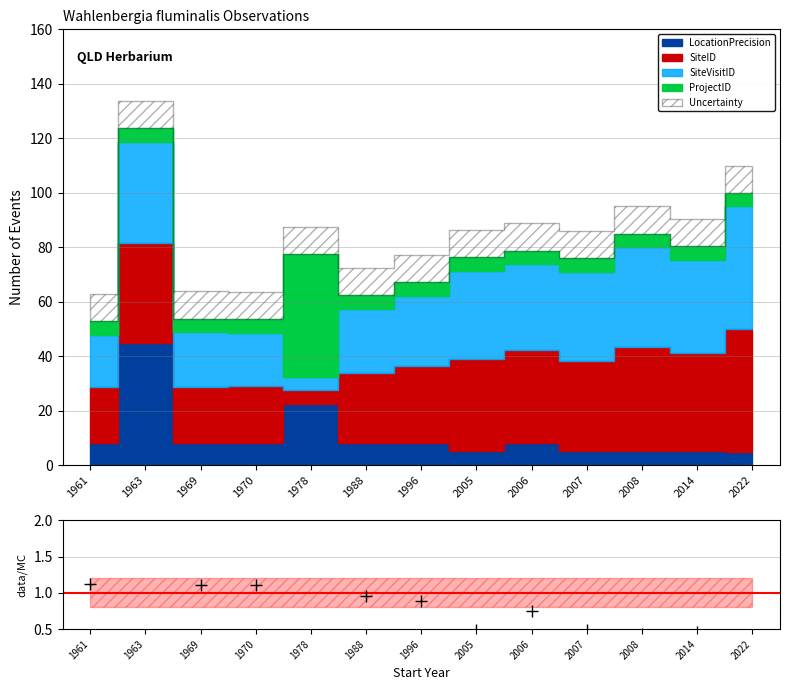

List the labels in order of value, largest first.

1963, 1978, 1961, 1970, 1969, 1988, 1996, 2006, 2007, 2005, 2014, 2008, 2022